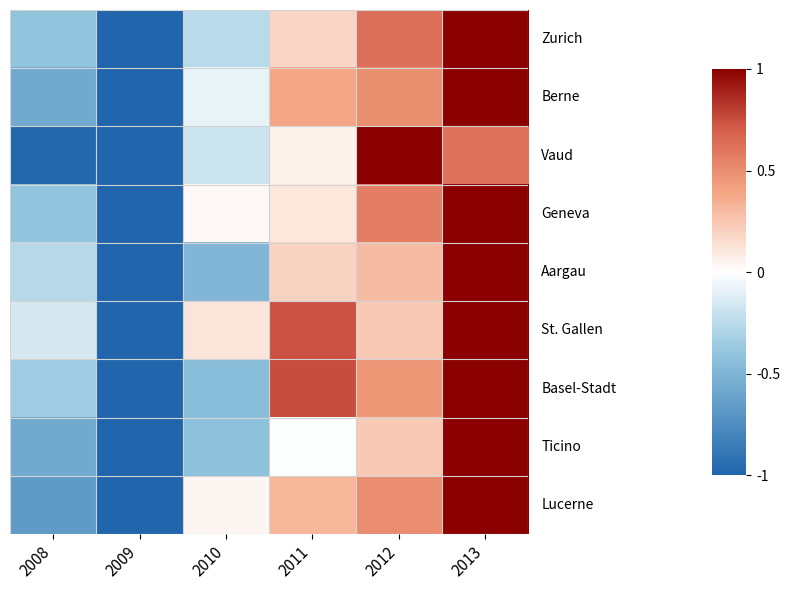

At which category does the chart reach its minimum across all series?

2009